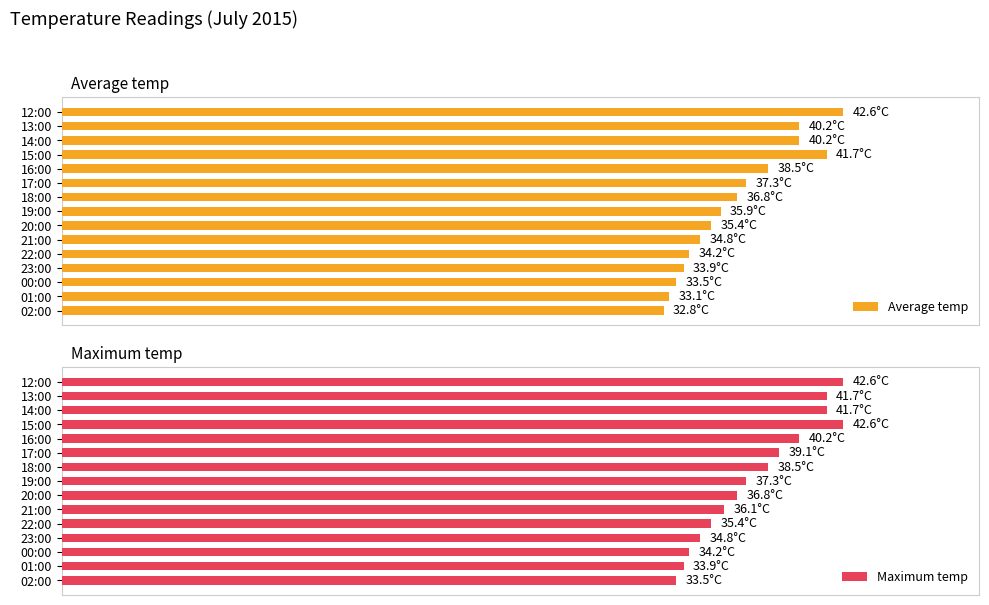

The Maximum temp series shows 26.5 at 16:00. True or false?

False